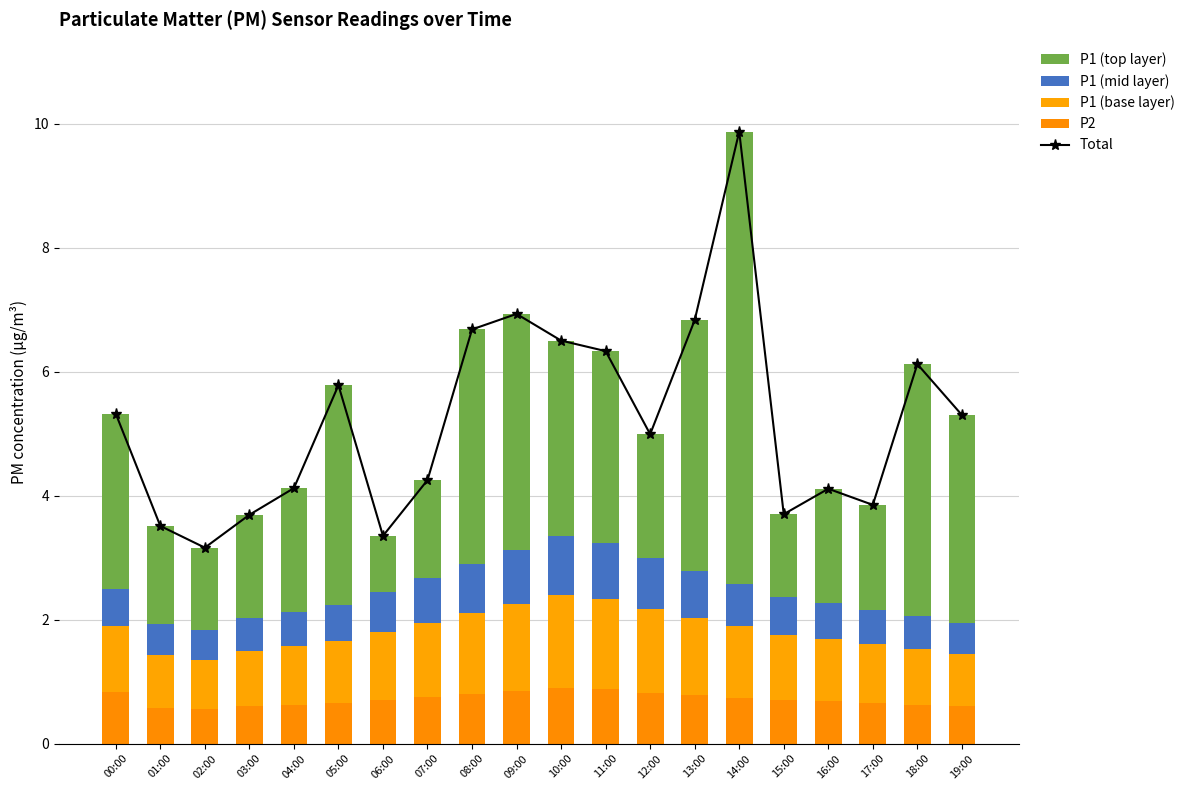

Does the chart contain any negative values?

No